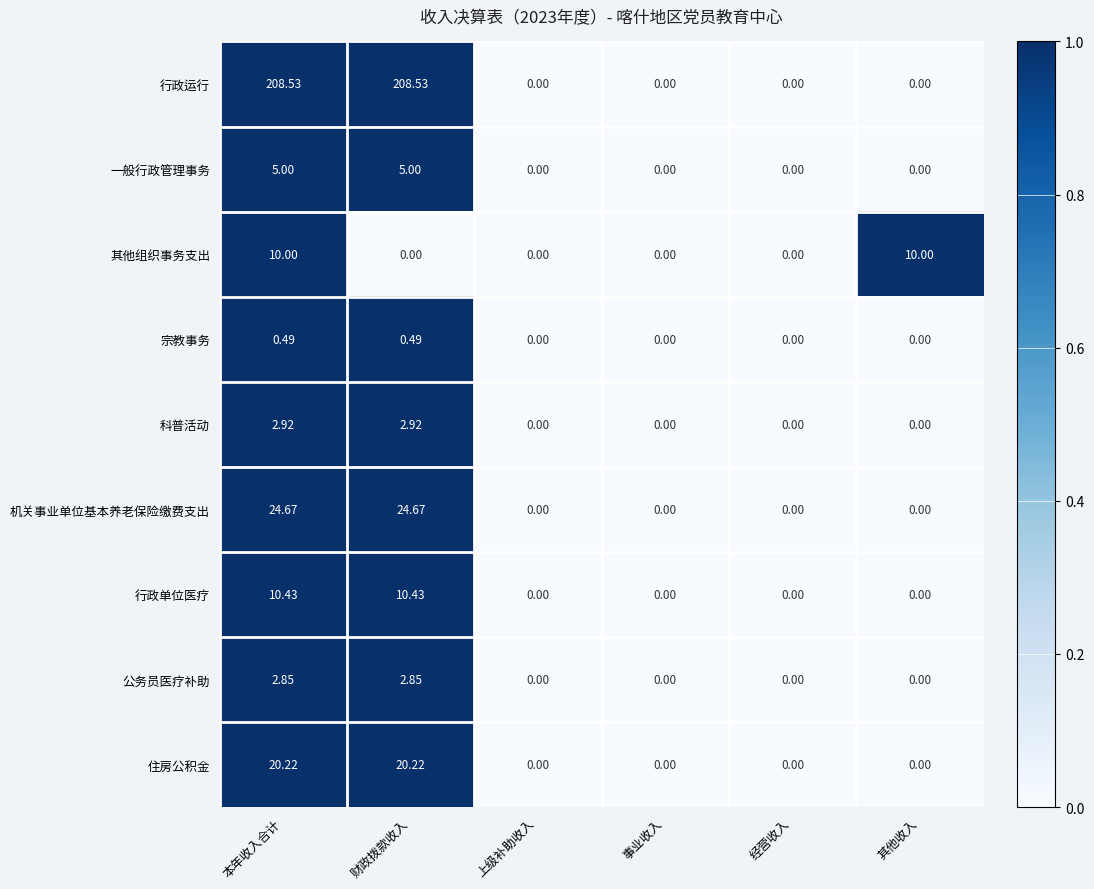

Rank the series at 本年收入合计 from lowest to highest value.

宗教事务, 公务员医疗补助, 科普活动, 一般行政管理事务, 其他组织事务支出, 行政单位医疗, 住房公积金, 机关事业单位基本养老保险缴费支出, 行政运行